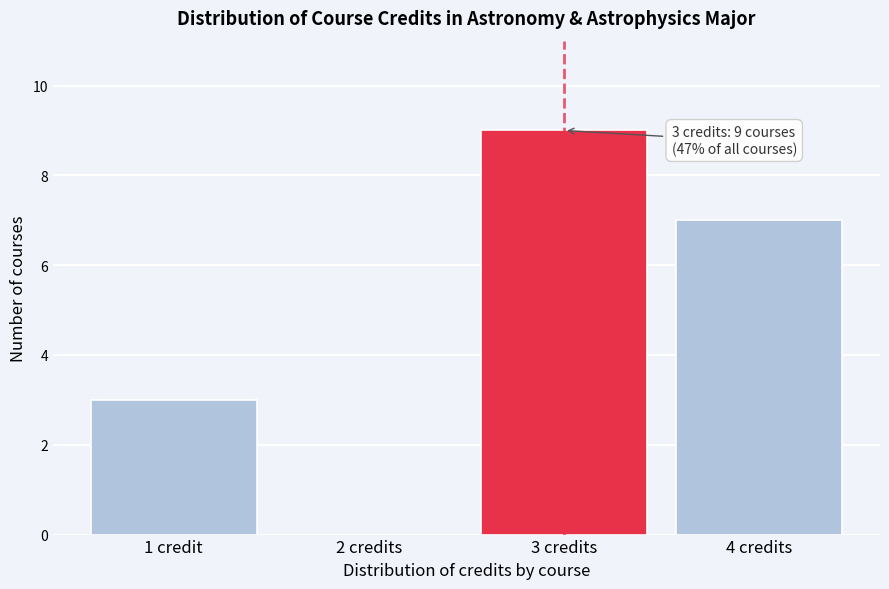

What is the sum of all values?

19